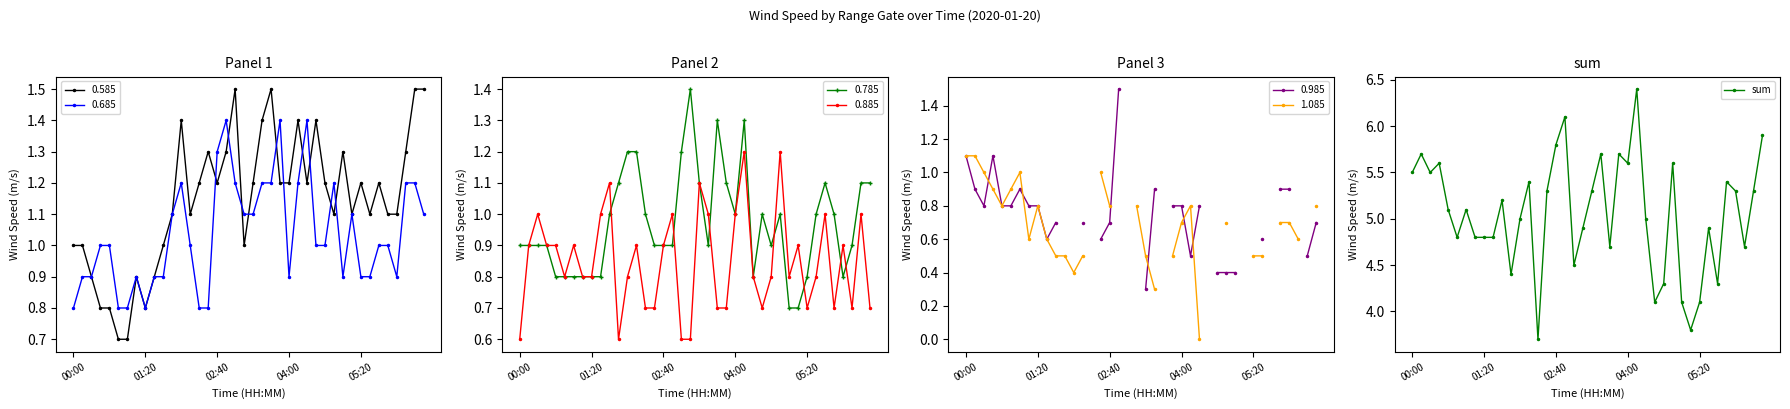

What is the lowest value of the sum series?

3.7